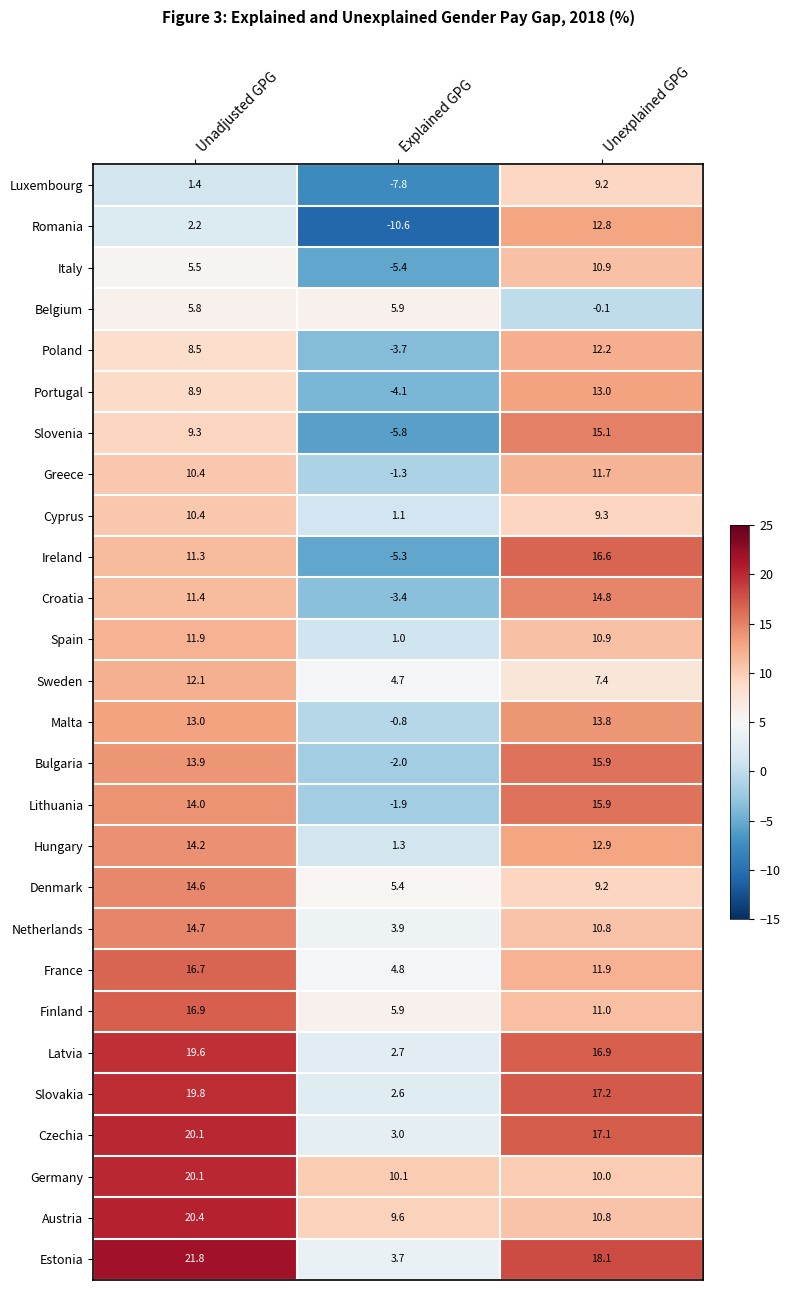

What is the difference between the maximum and minimum values in the Slovenia series?

20.9